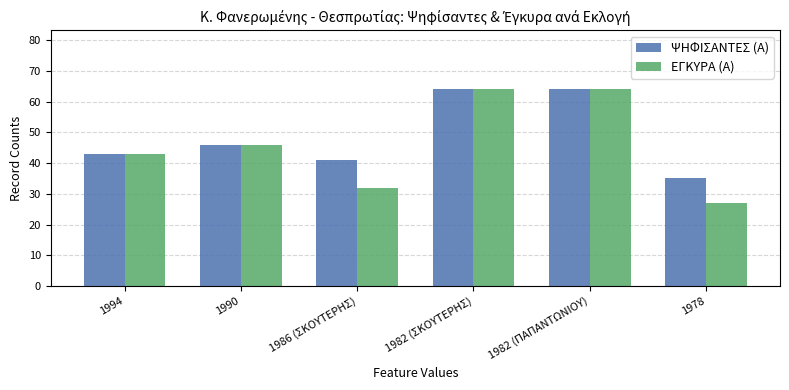

What is the label of the 4th bar from the right?

1986 (ΣΚΟΥΤΕΡΗΣ)